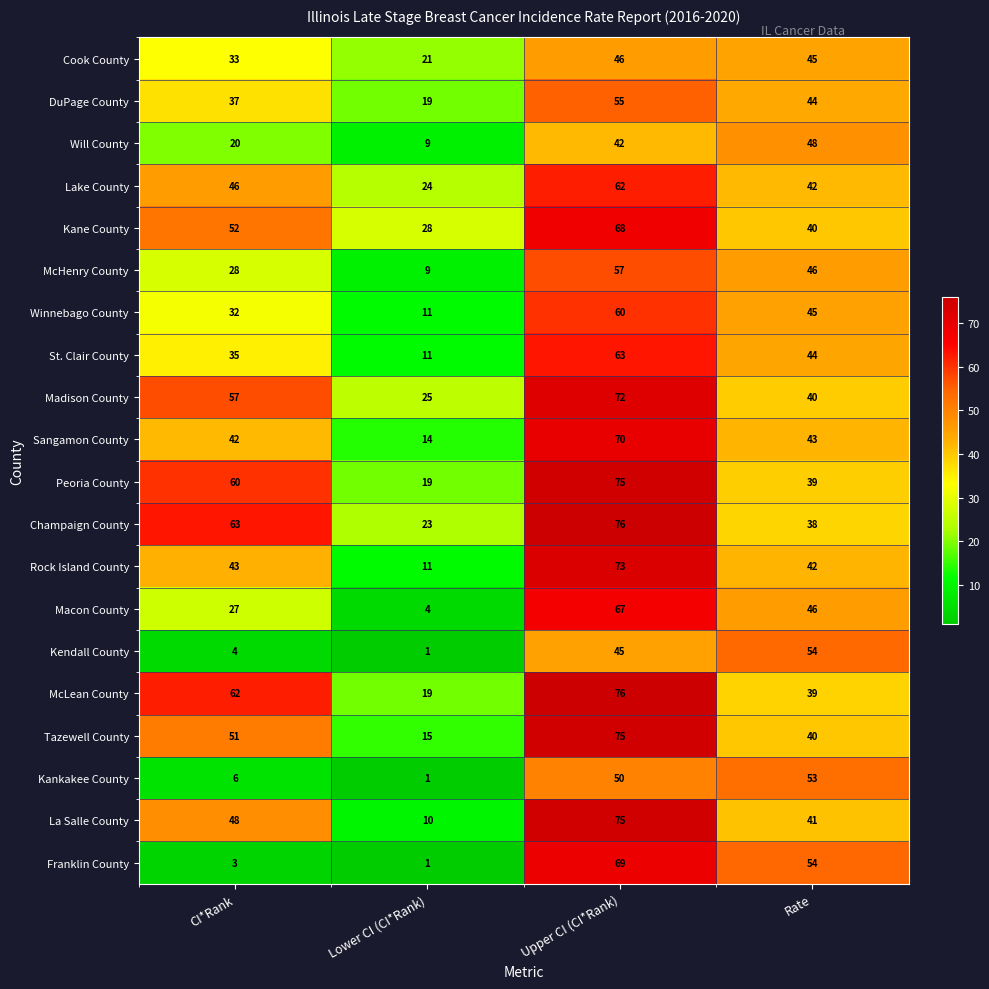

Which series has the largest range (max minus min)?

Franklin County